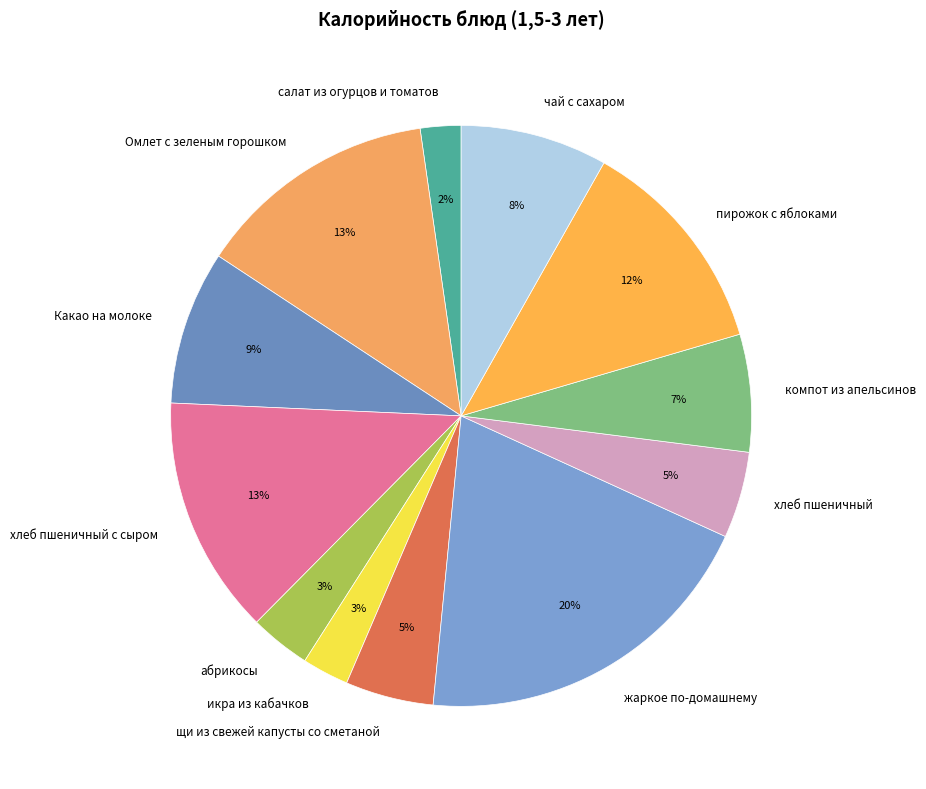

Between компот из апельсинов and пирожок с яблоками, which is larger?

пирожок с яблоками